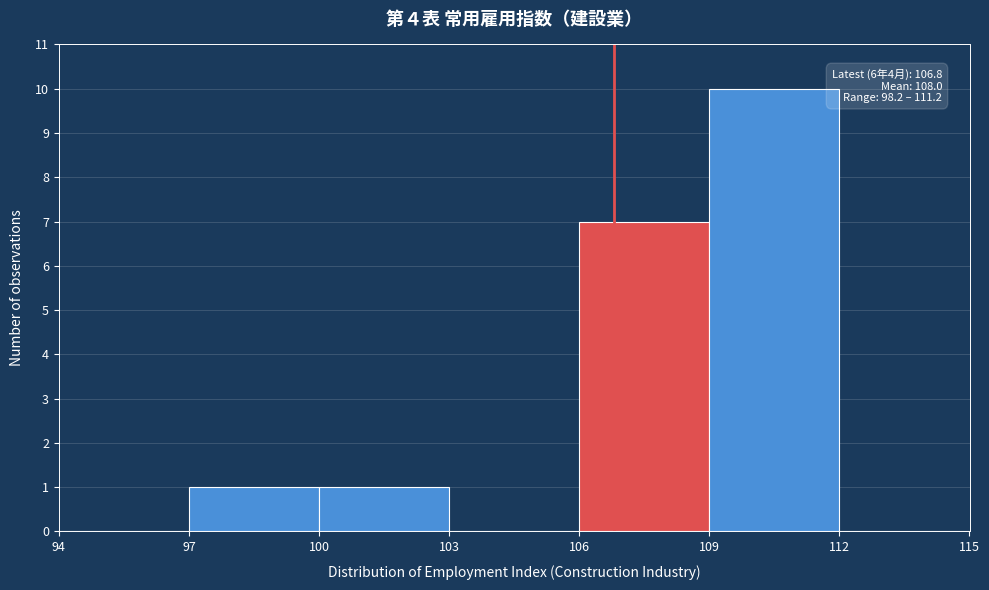

Which range on the x-axis has the tallest bar?

109 to 112